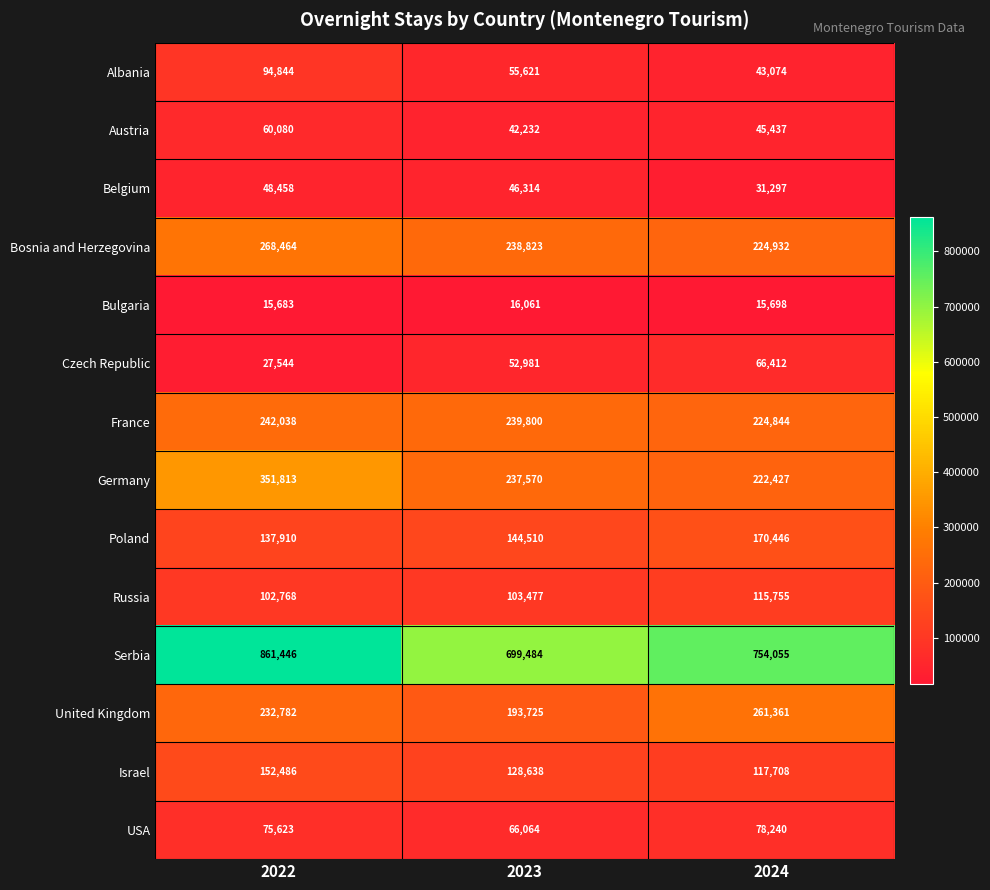

Read the Austria value at 2024, to the nearest 100.

45400